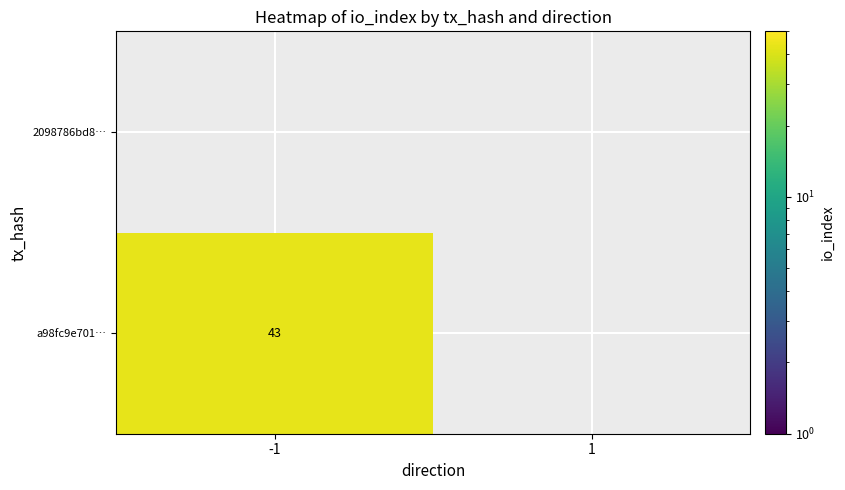

At how many categories does at least one series exceed 40?

1